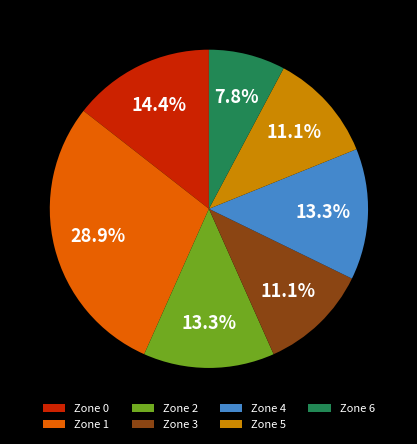

Count the number of slices in the pie.

7